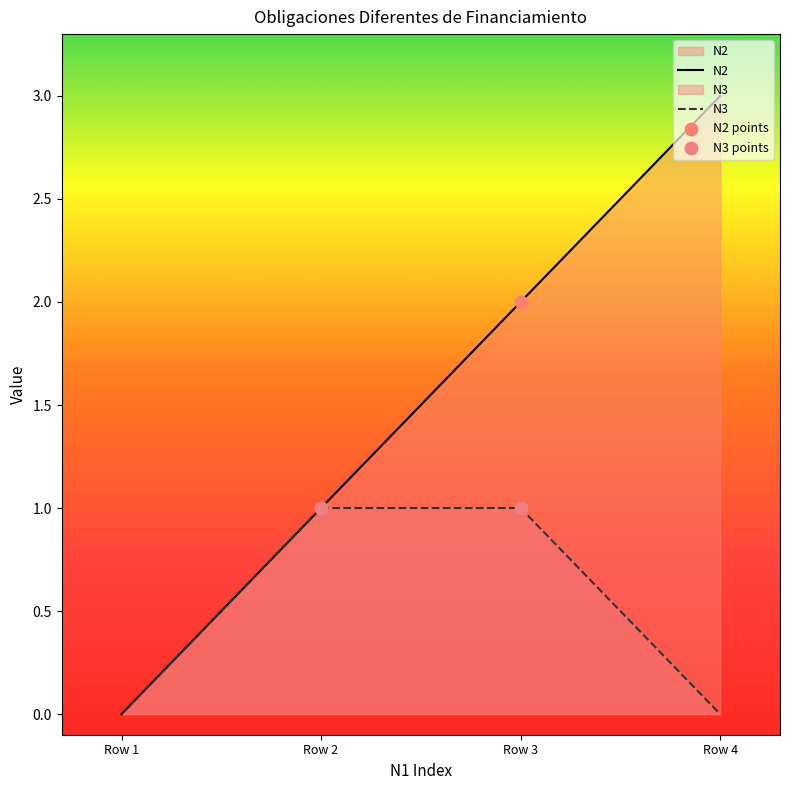

Which series contains the lowest Y value?

N2